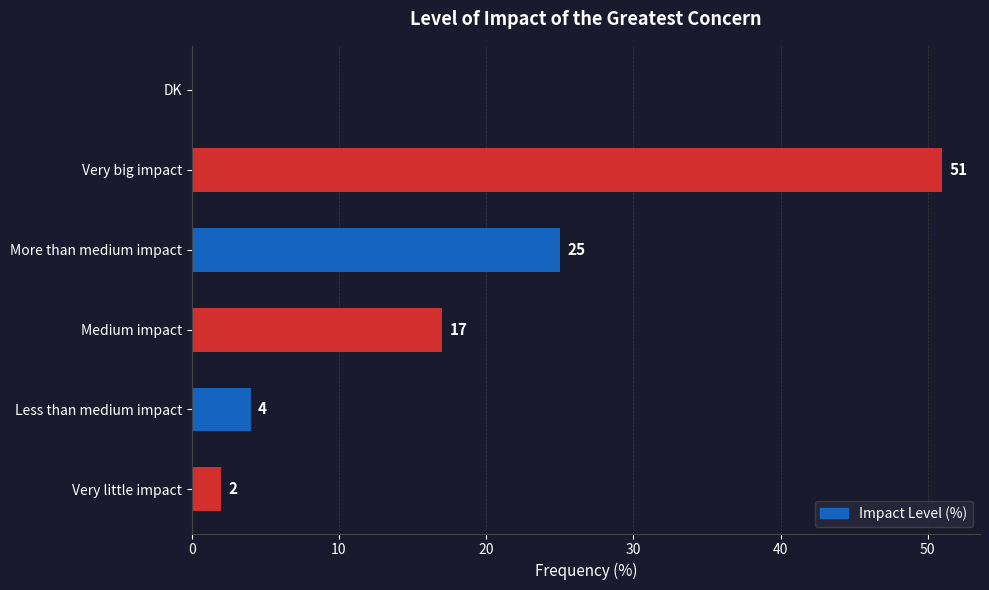

Does the chart contain stacked bars?

No